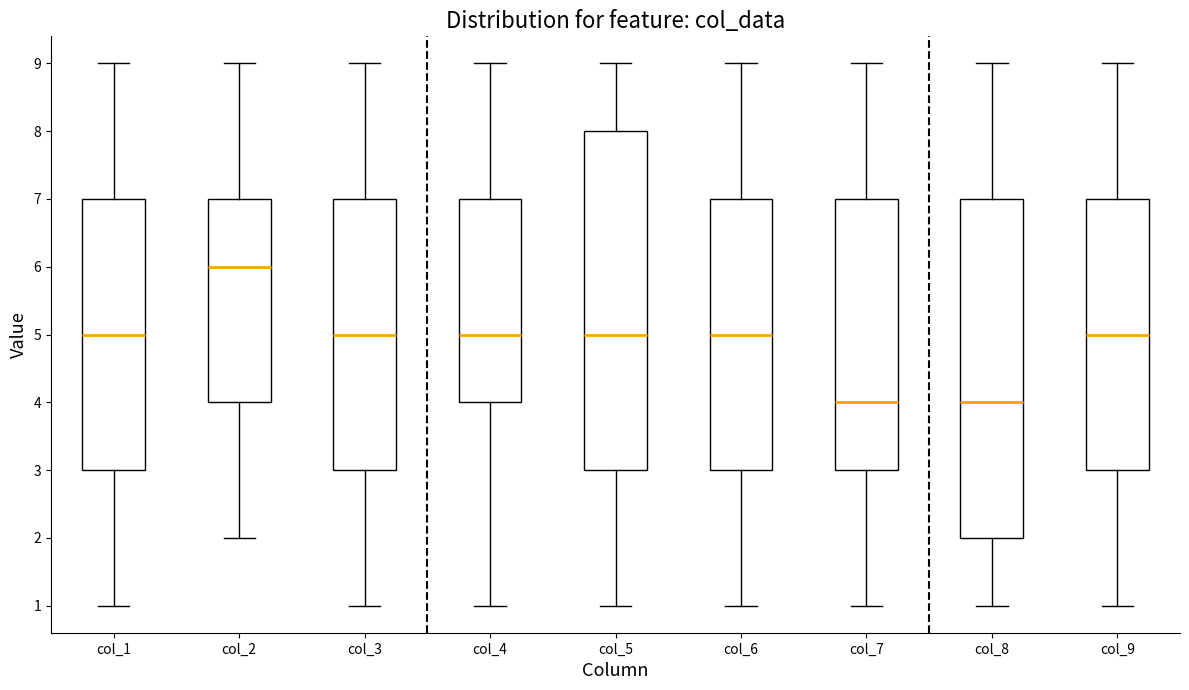

Reading left to right, read every box against the y-axis: the position of its median line, the range the box covers, and the ends of its whiskers. The values are not printed on the chart, so give them approximately, as read against the axis.

col_1: median 5, box 3 to 7, whiskers 1 to 9
col_2: median 6, box 4 to 7, whiskers 2 to 9
col_3: median 5, box 3 to 7, whiskers 1 to 9
col_4: median 5, box 4 to 7, whiskers 1 to 9
col_5: median 5, box 3 to 8, whiskers 1 to 9
col_6: median 5, box 3 to 7, whiskers 1 to 9
col_7: median 4, box 3 to 7, whiskers 1 to 9
col_8: median 4, box 2 to 7, whiskers 1 to 9
col_9: median 5, box 3 to 7, whiskers 1 to 9